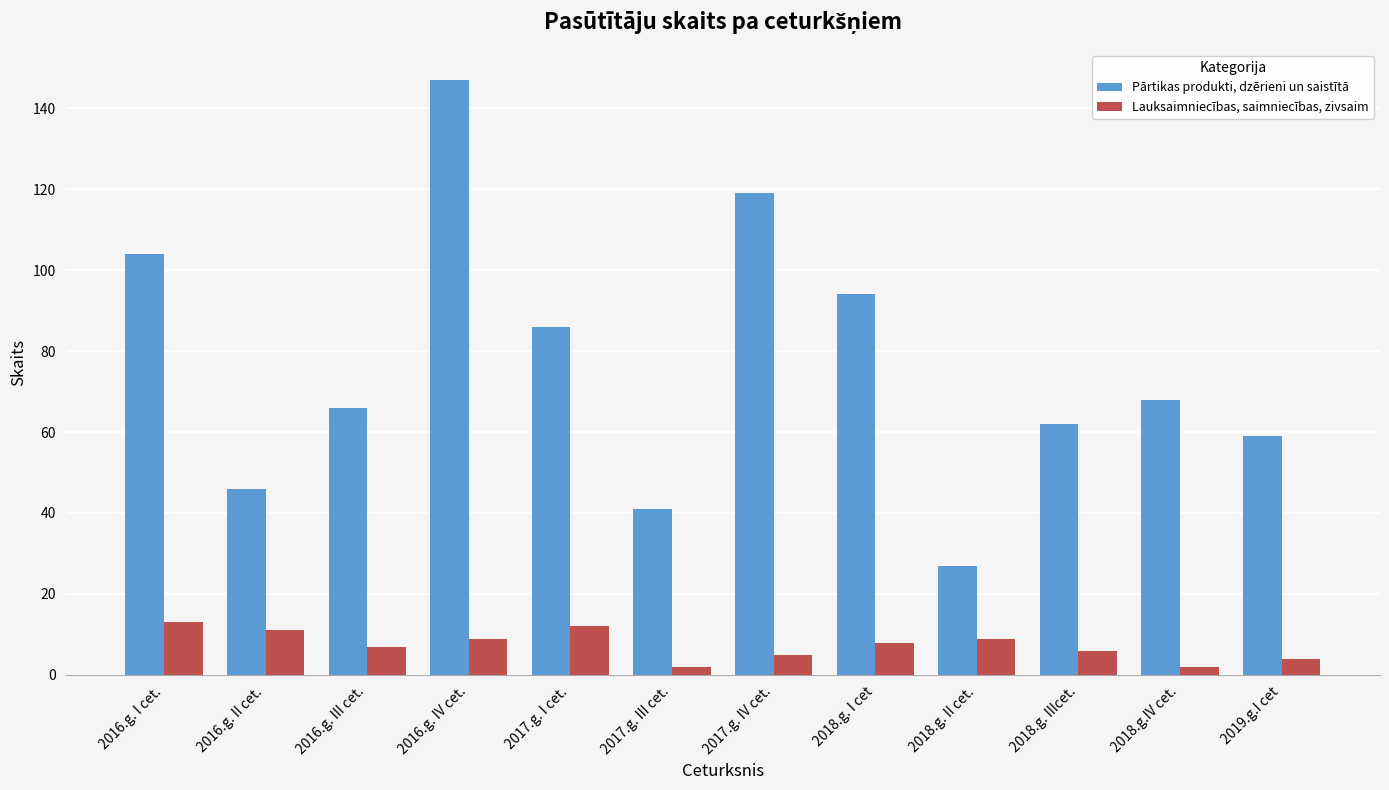

Where does the Pārtikas produkti, dzērieni un saistītā series first go above 68?

2016.g. I cet.